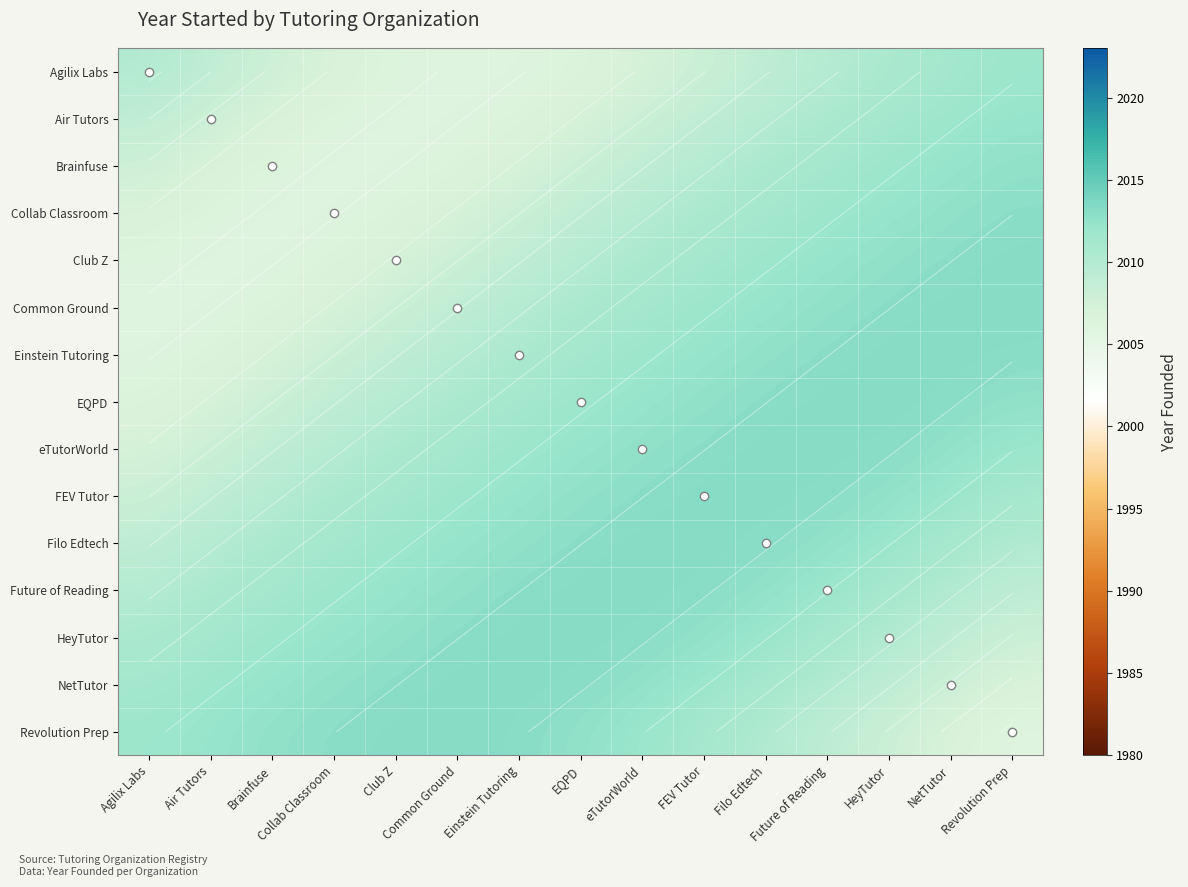

Count the number of data series in this chart.

15